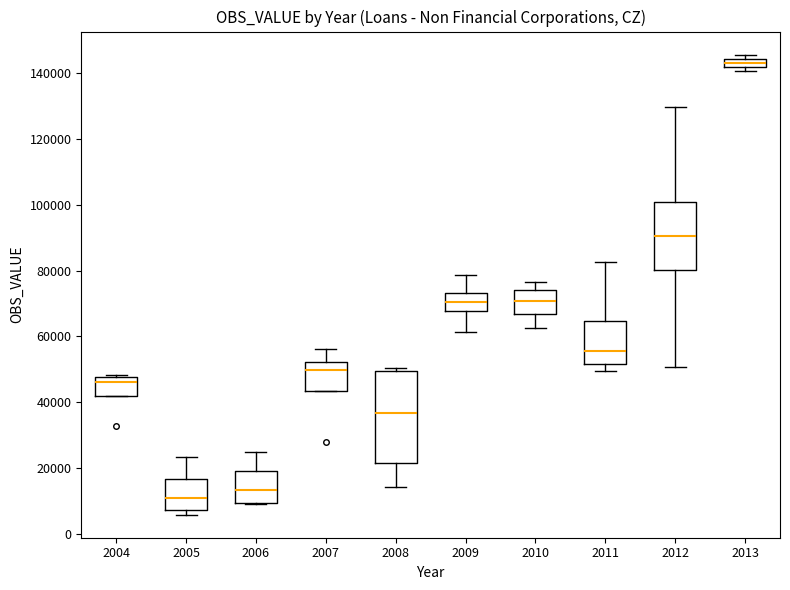

Which box is the tallest, from its lower edge to its upper edge?

2008